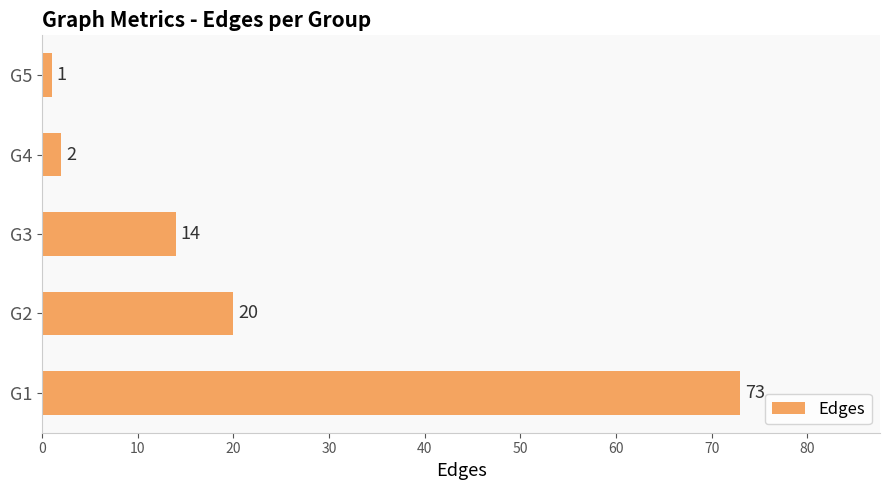

Between G5 and G1, which is larger?

G1